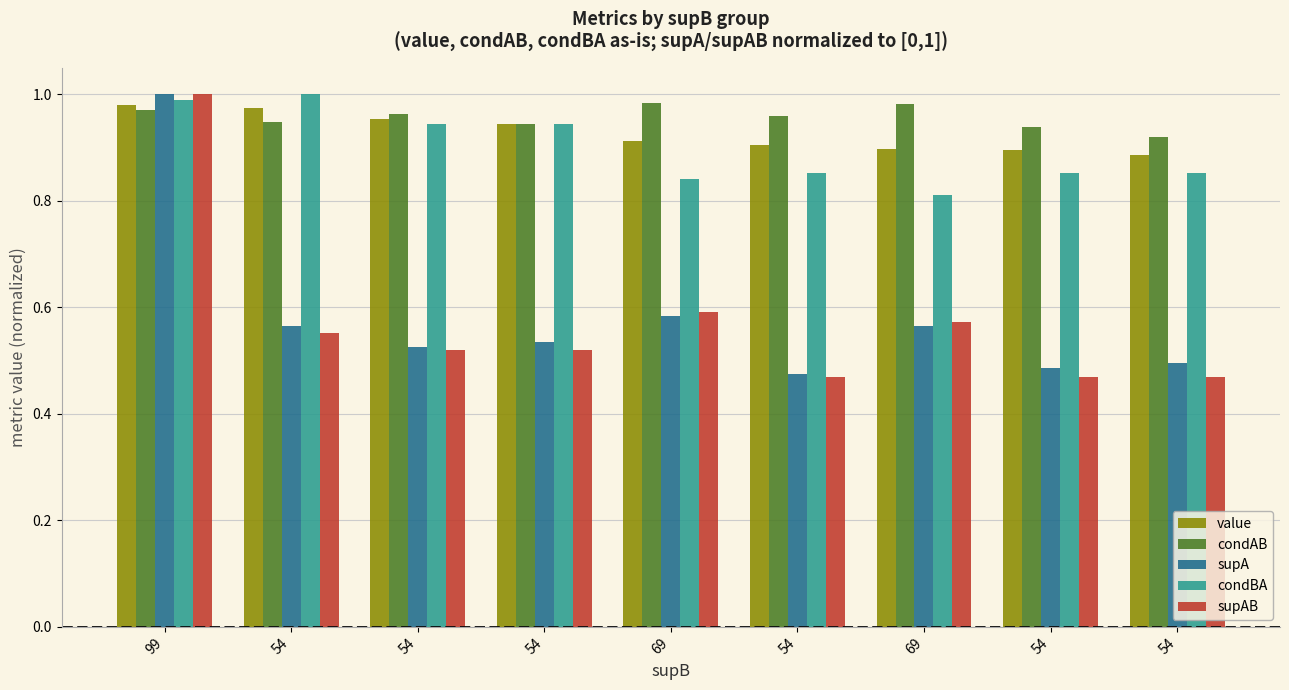

How many bars are there in total?

45